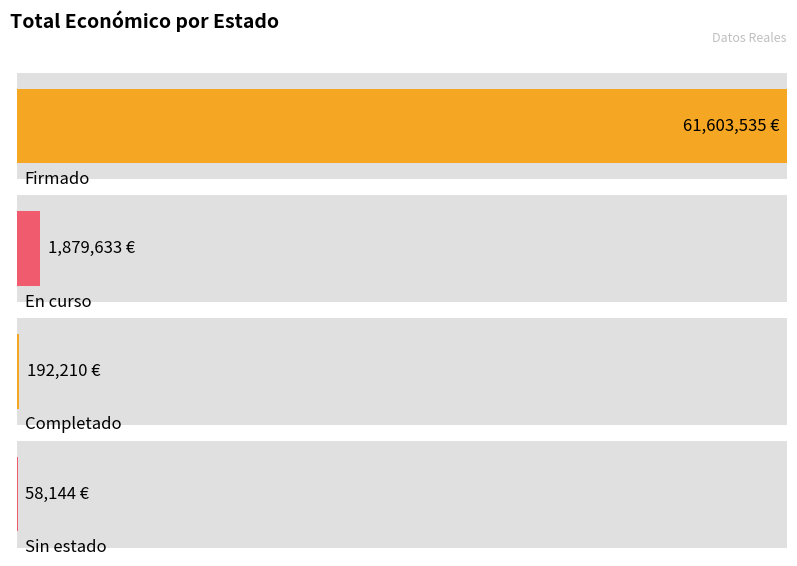

Does the chart contain stacked bars?

No